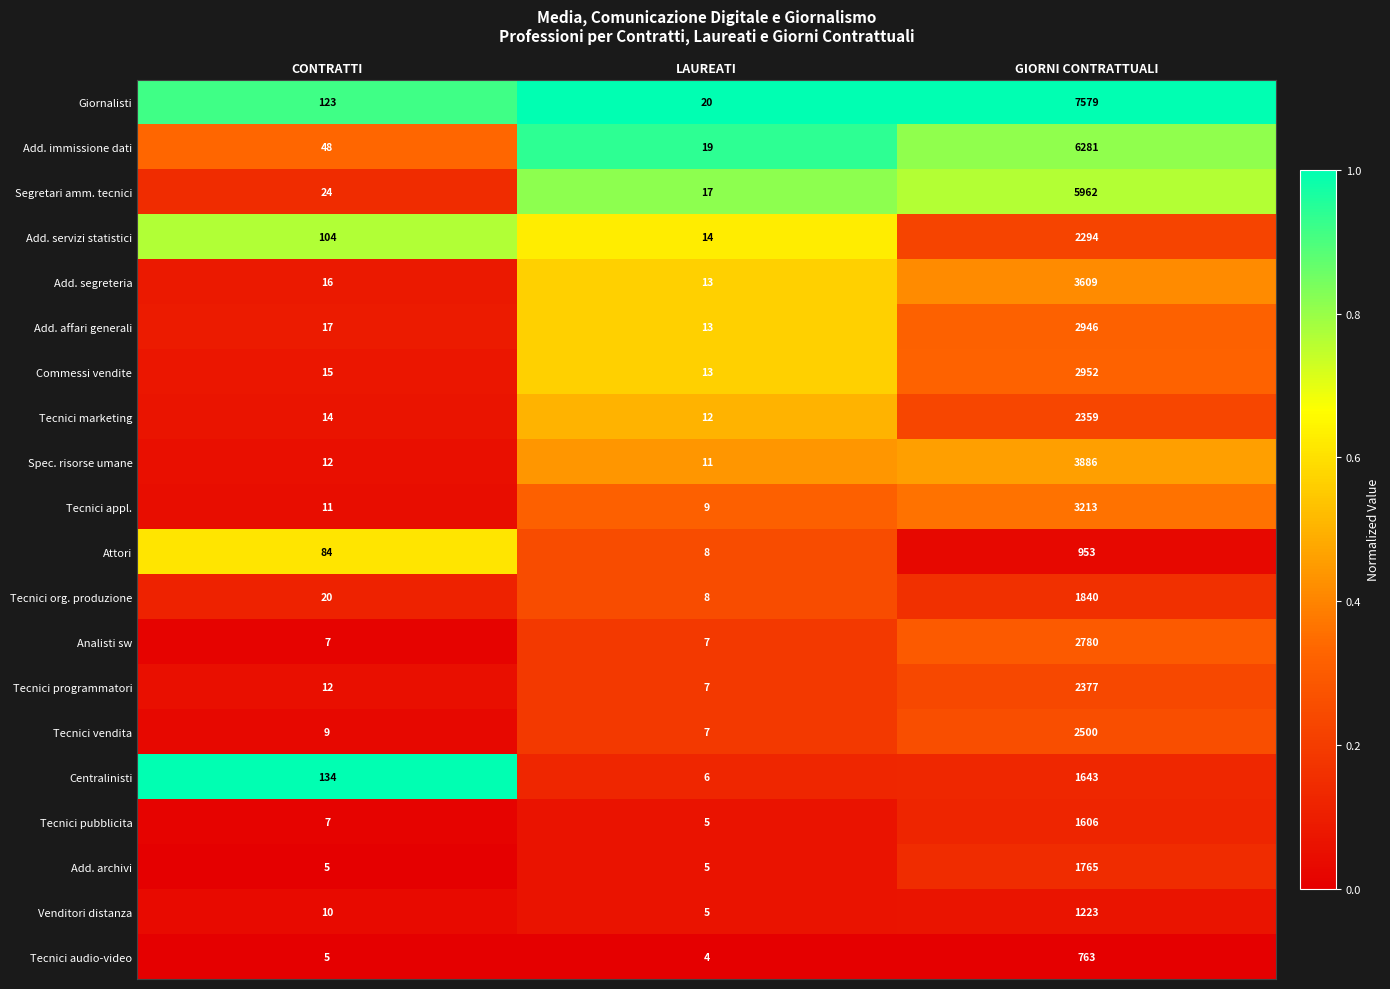

The value of Tecnici org. produzione at GIORNI CONTRATTUALI is 1840. True or false?

True